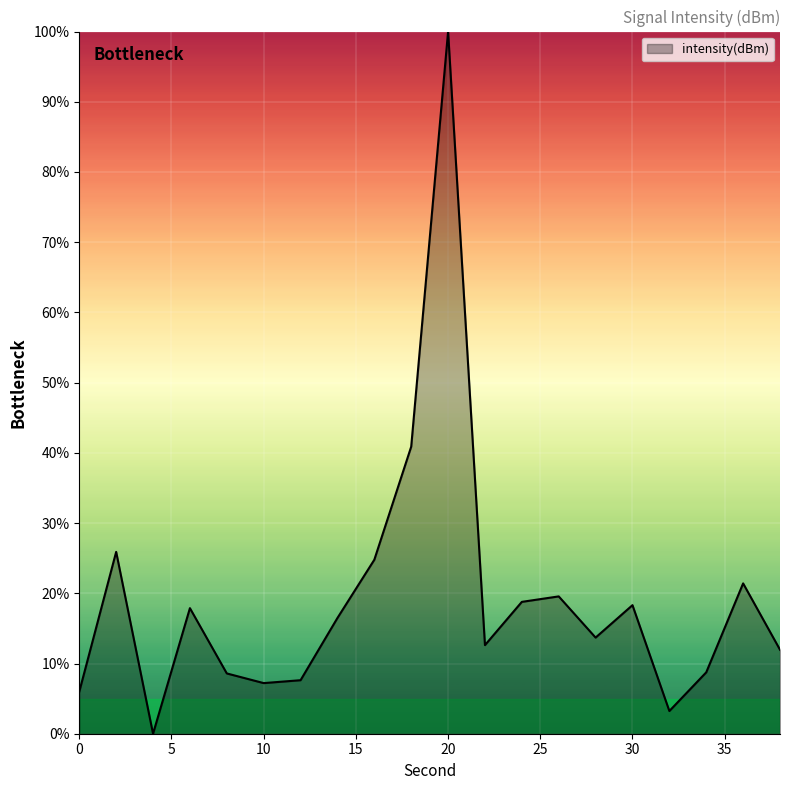

What is the greatest value displayed?

100.0